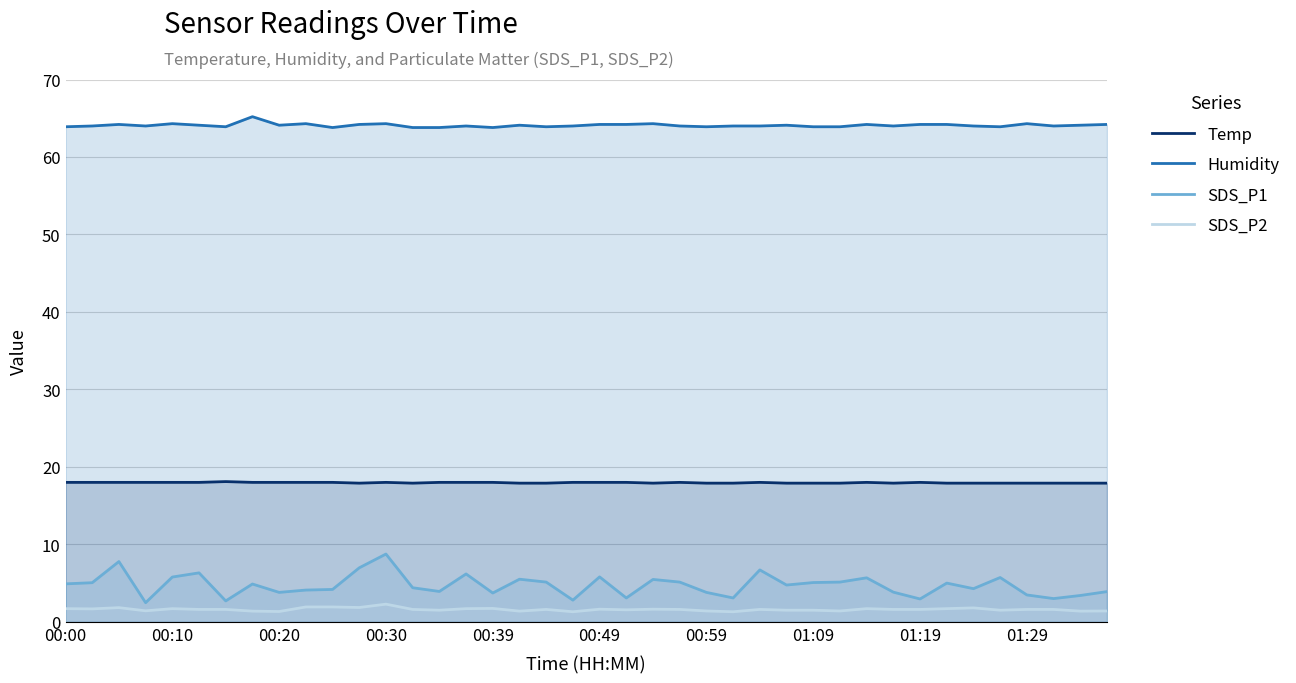

What is the minimum value shown in the chart?

1.3